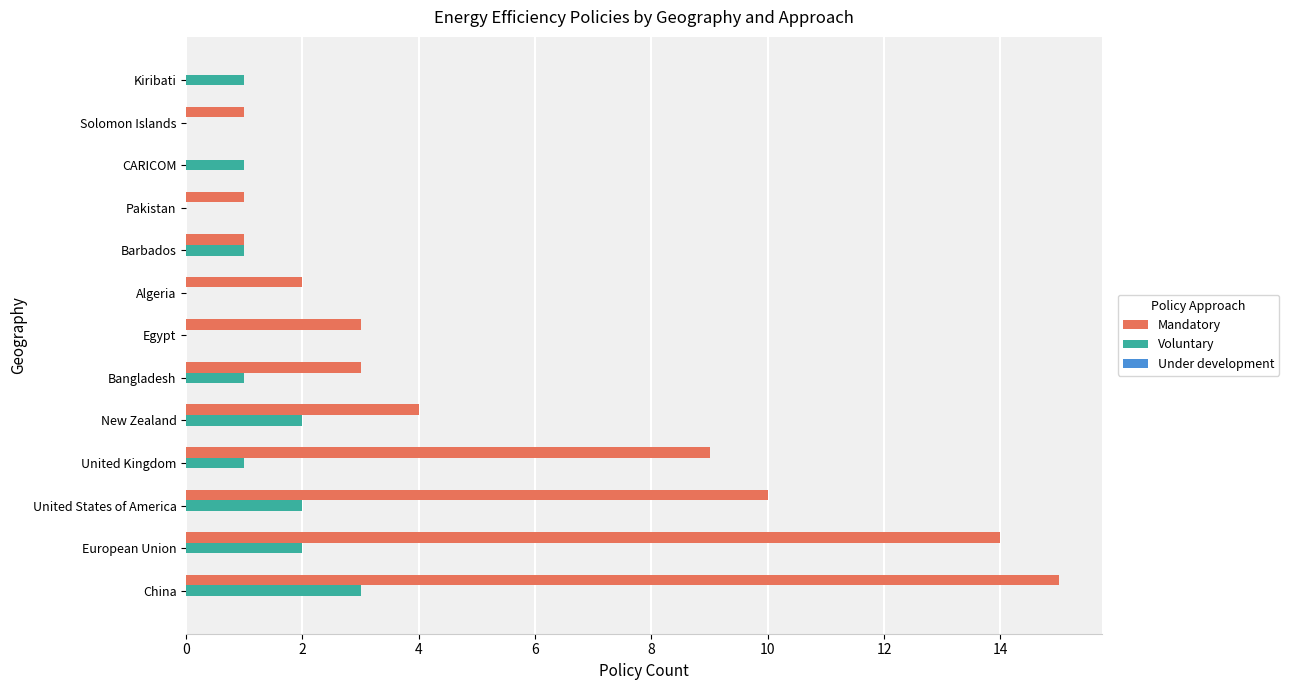

At which label is Mandatory closest to 7?

United Kingdom